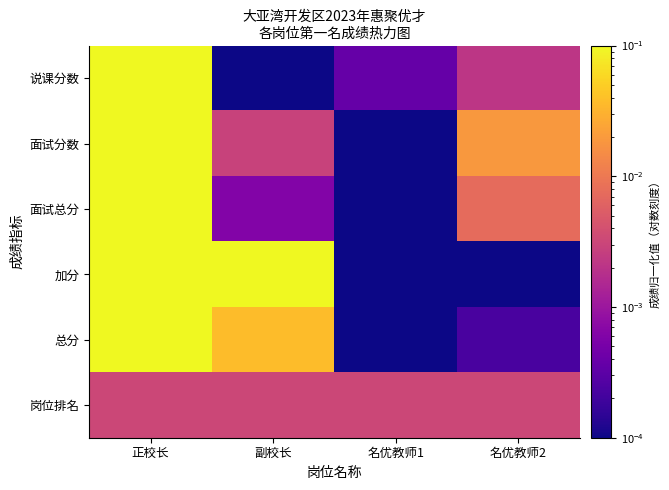

List the series in order of their peak value, highest first.

说课分数, 面试分数, 面试总分, 加分, 总分, 岗位排名